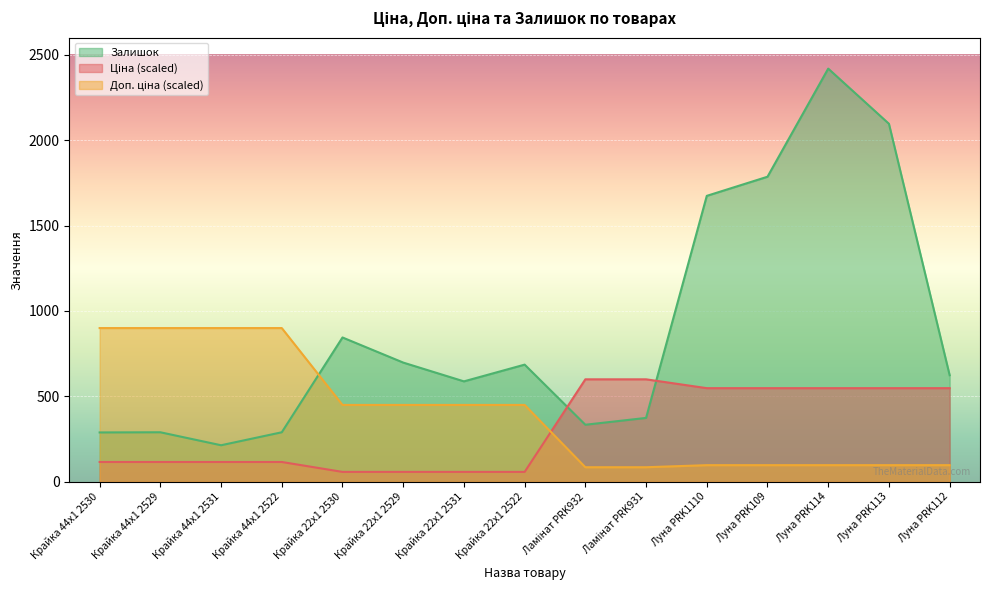

At which category is the sum across all series the highest?

Луна PRK114